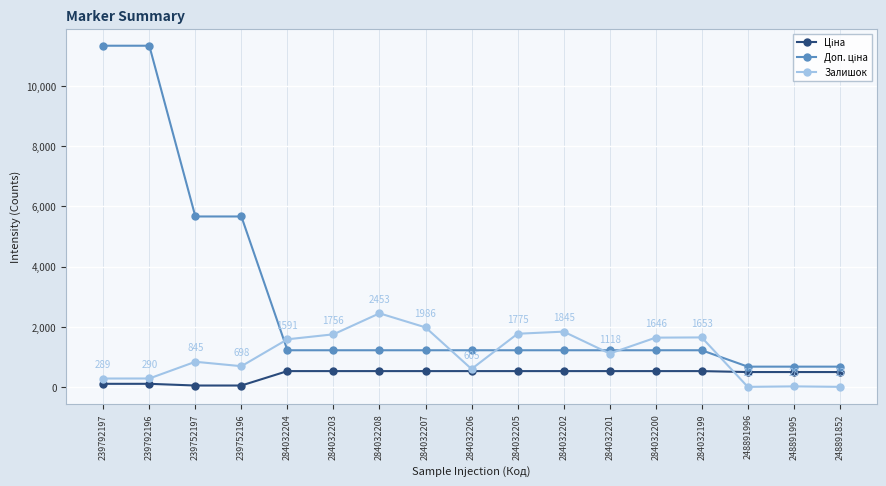

True or false: Залишок has more than 2 points higher than both neighbors.

True